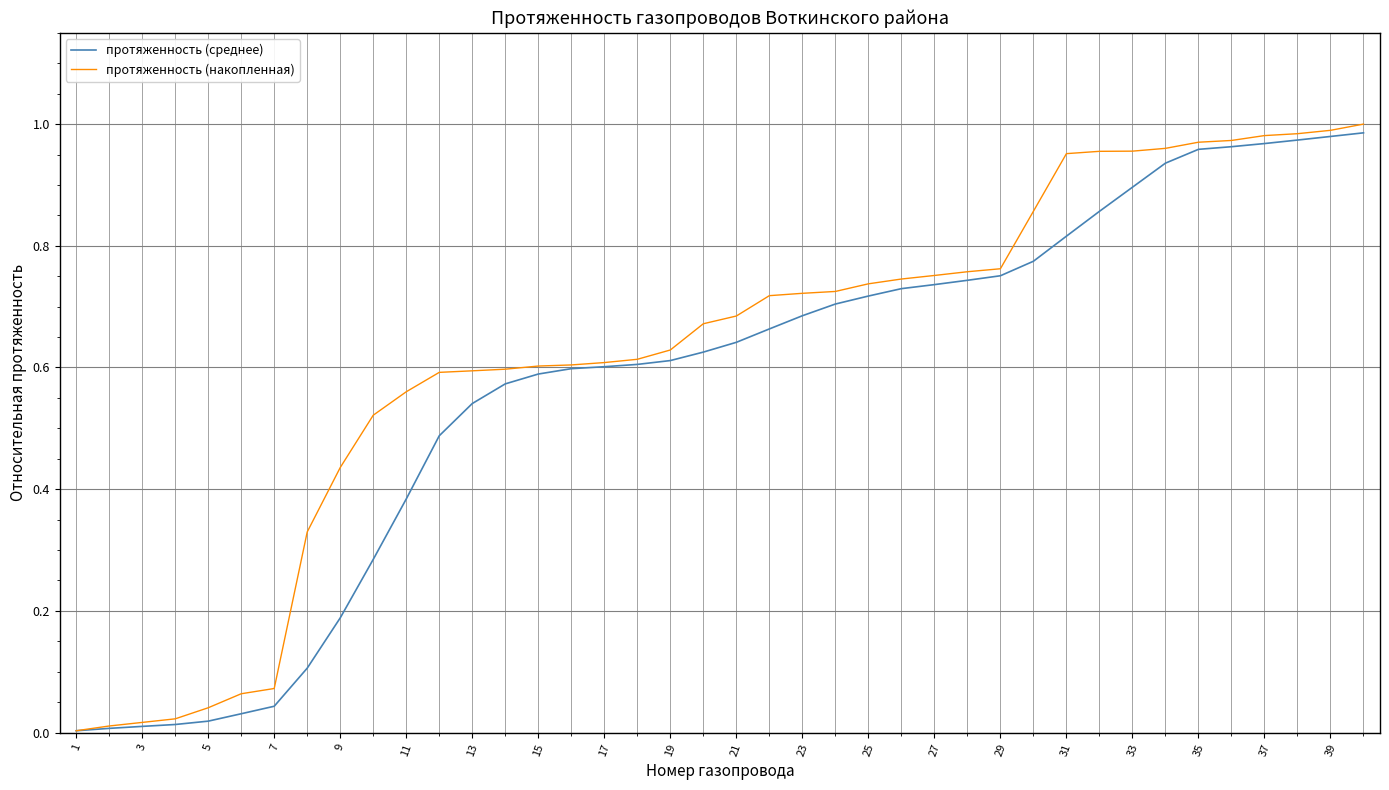

List the series in order of their overall mean, lowest first.

протяженность (среднее), протяженность (накопленная)